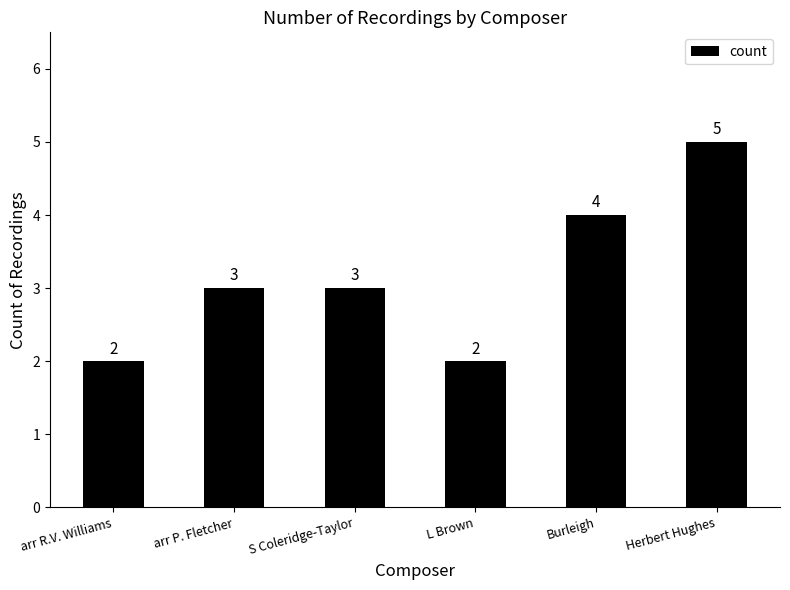

What is the value of the 3rd bar from the left?

3